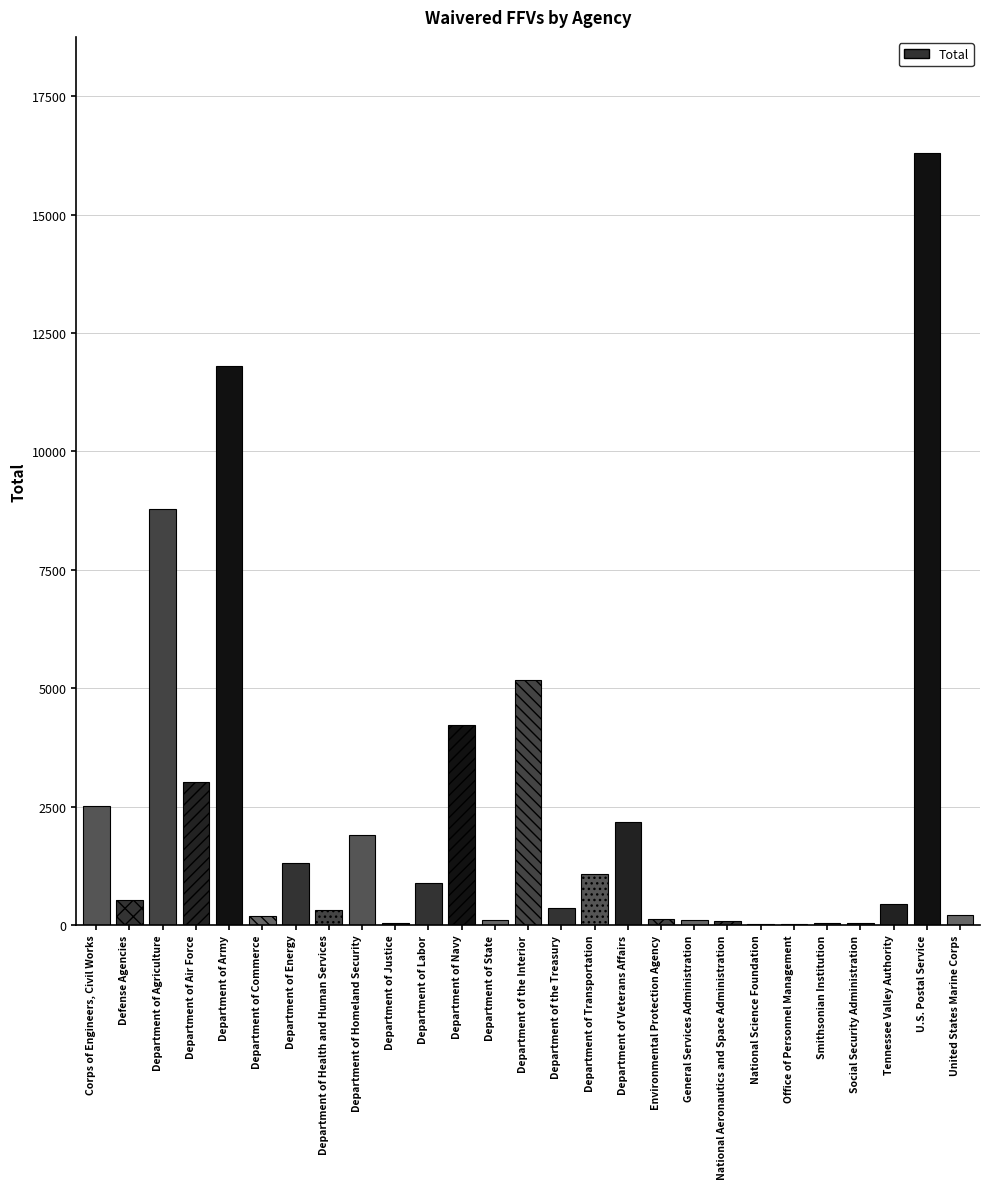

What is the sum of all values?

61809